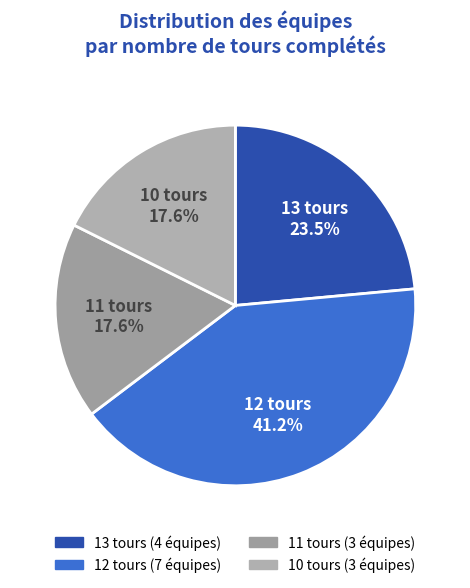

What is the largest slice in the pie chart?

12 tours